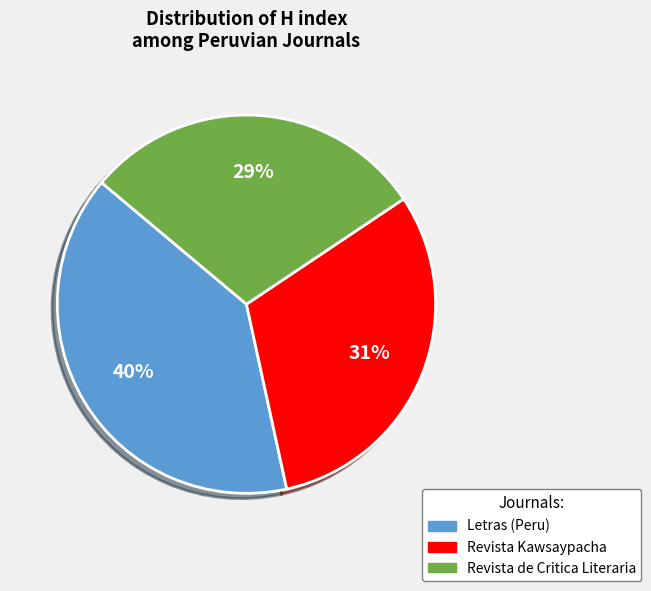

To the nearest percent, what is the average slice percentage?

33%